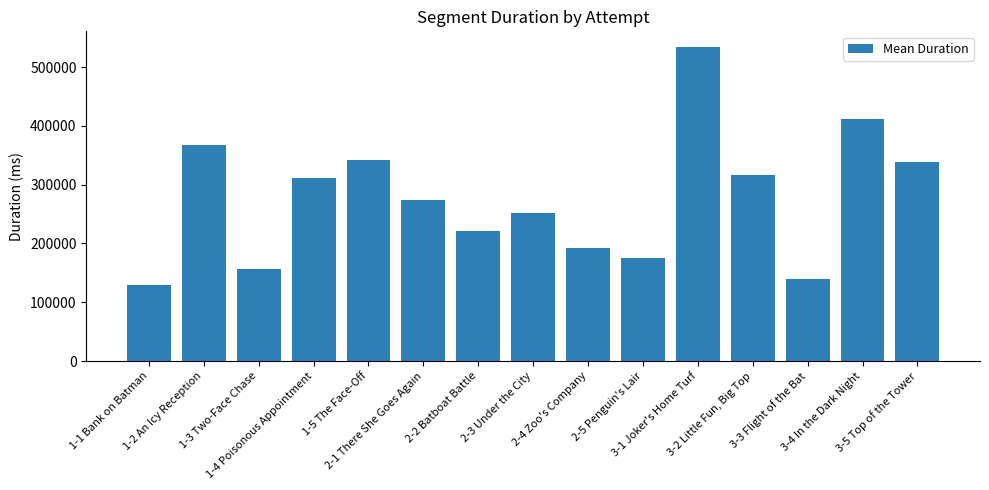

True or false: the data shows 96165.2 at 3-3 Flight of the Bat.

False